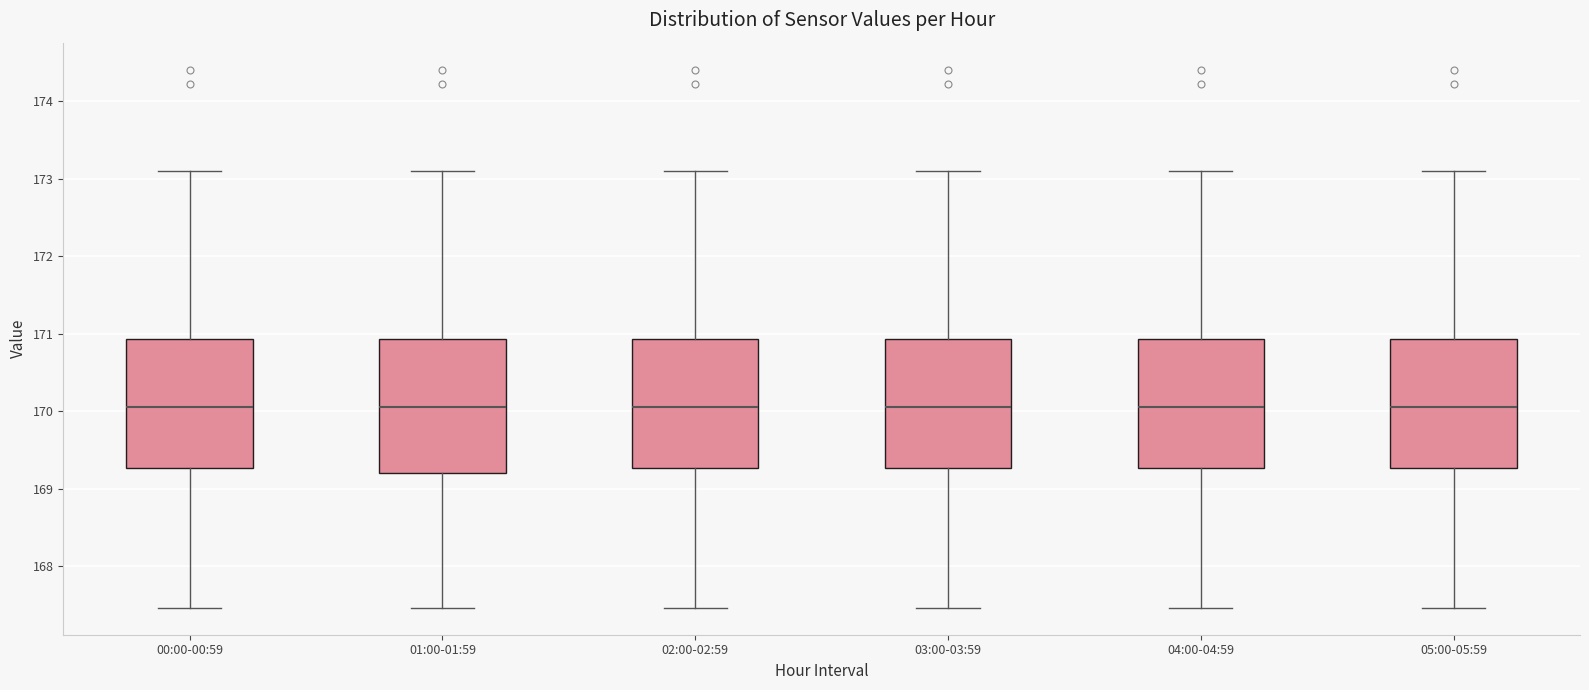

Reading left to right, transcribe this box plot: for each box, give where its median line is, the range the box spans, and where its two whiskers end, as read against the y-axis. The values are not printed on the chart, so give them approximately, as read against the axis.

00:00-00:59: median 170.1, box 169.3 to 170.9, whiskers 167.5 to 173.1
01:00-01:59: median 170.1, box 169.2 to 170.9, whiskers 167.5 to 173.1
02:00-02:59: median 170.1, box 169.3 to 170.9, whiskers 167.5 to 173.1
03:00-03:59: median 170.1, box 169.3 to 170.9, whiskers 167.5 to 173.1
04:00-04:59: median 170.1, box 169.3 to 170.9, whiskers 167.5 to 173.1
05:00-05:59: median 170.1, box 169.3 to 170.9, whiskers 167.5 to 173.1